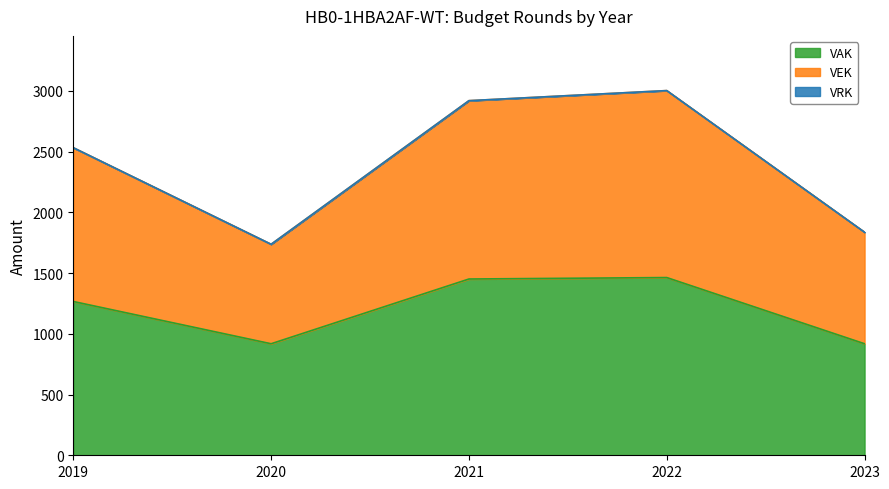

Is it true that VAK equals 1451 at 2021?

True